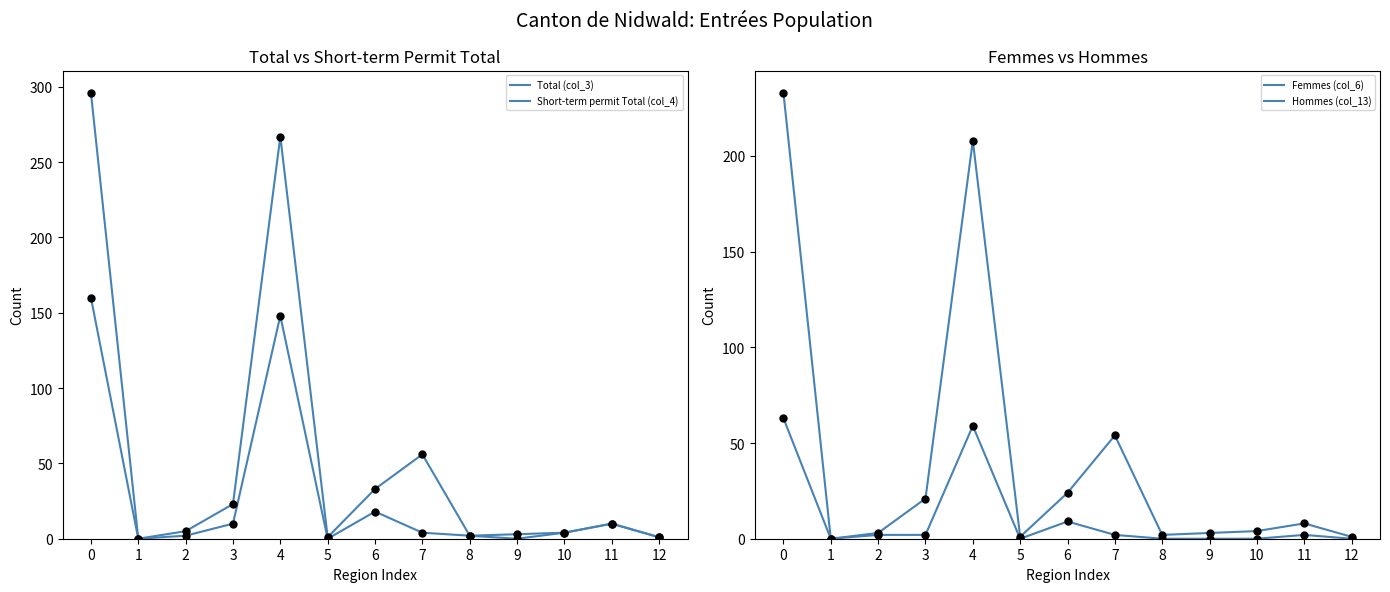

Which series reaches the minimum Y coordinate?

Total (col_3)